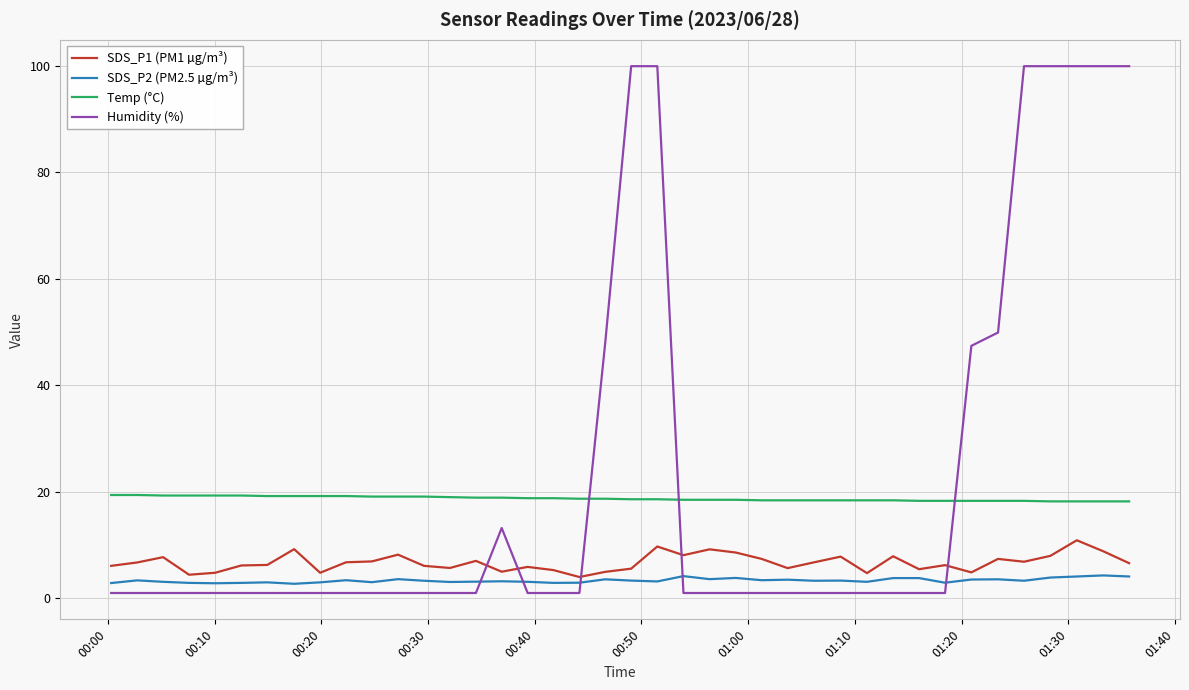

Which series has the largest range (max minus min)?

Humidity (%)